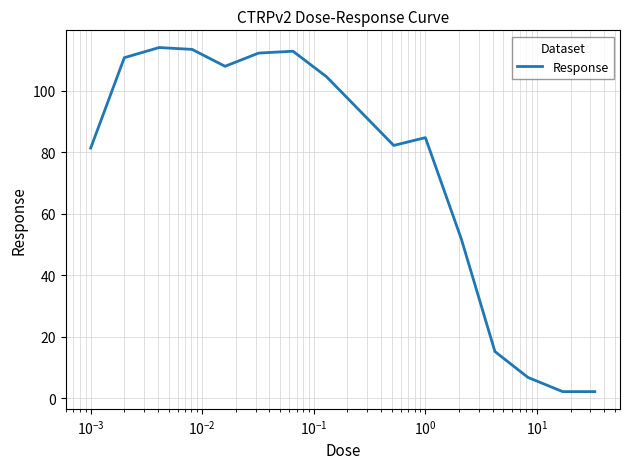

What is the greatest value displayed?

114.0